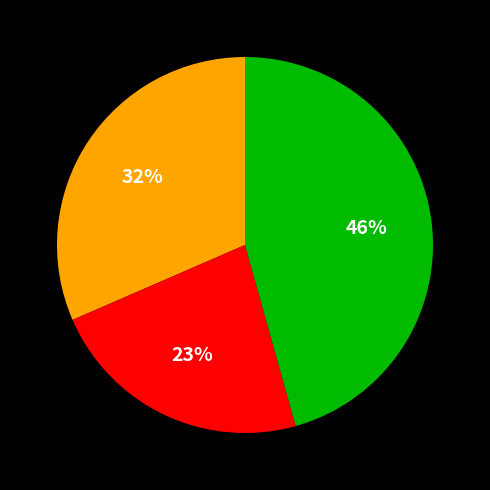

How many segments does this pie chart have?

3